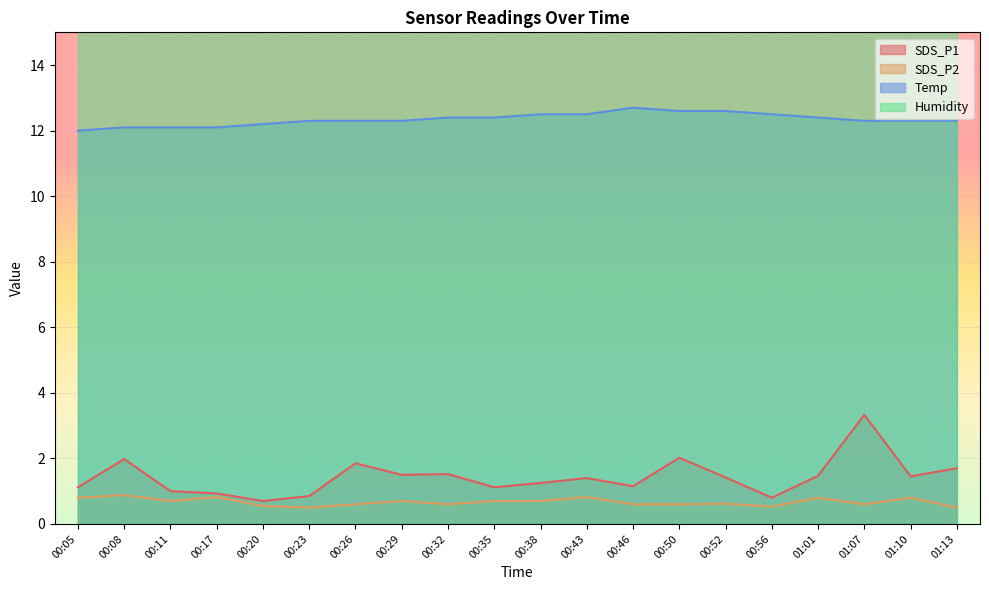

What position from the left is 00:29?

8